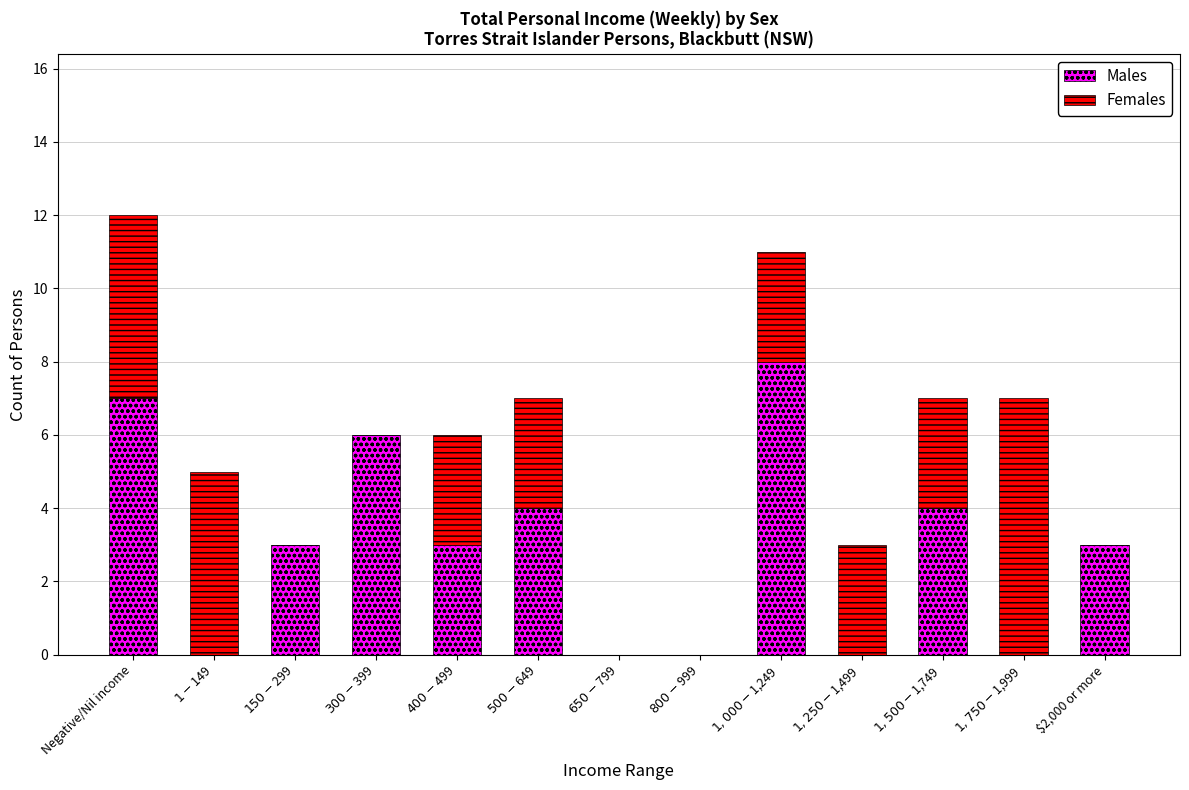

At which category is the sum across all series the highest?

Negative/Nil income